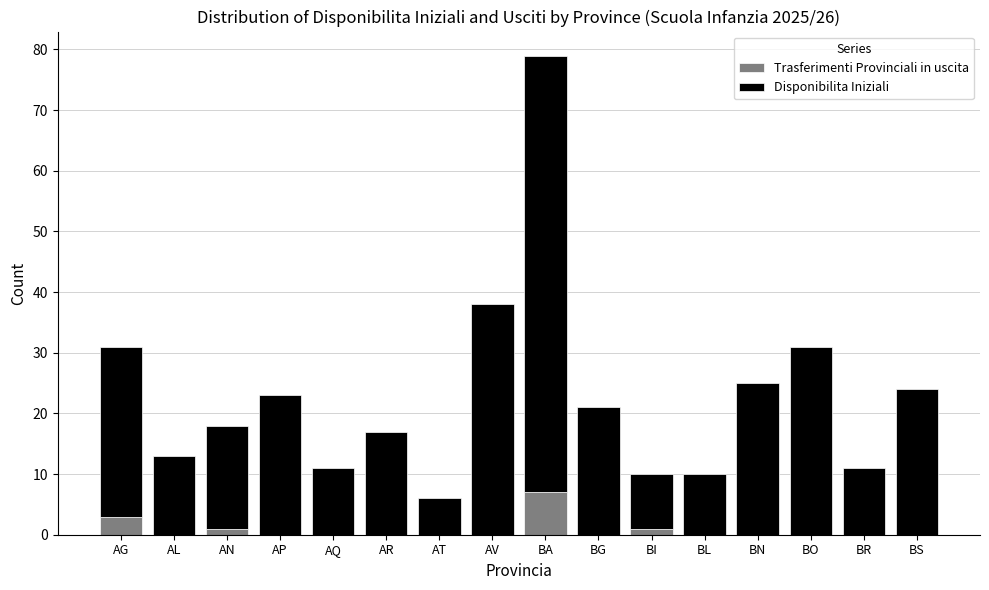

What is the highest value of the Trasferimenti Provinciali in uscita series?

7